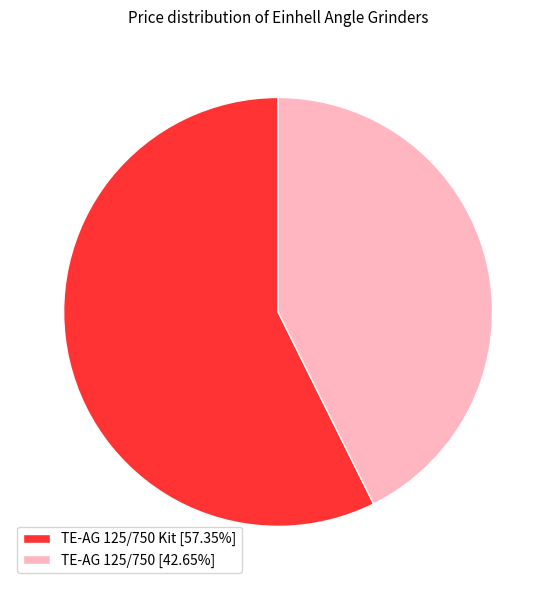

Do TE-AG 125/750 Kit [57.35%] and TE-AG 125/750 [42.65%] together represent more than half of the pie?

Yes